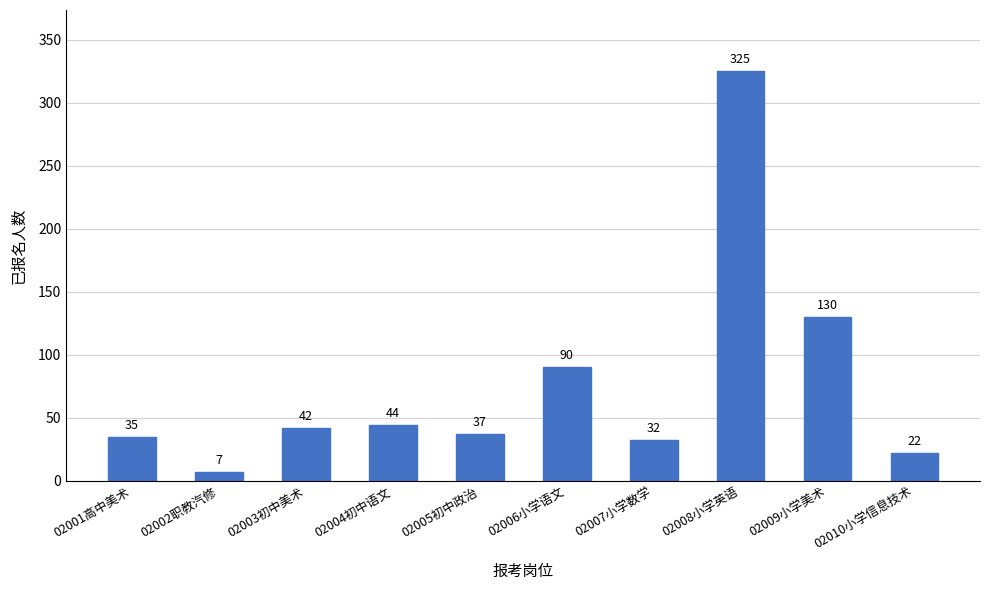

What is the change in value from 02003初中美术 to 02008小学英语?

+283